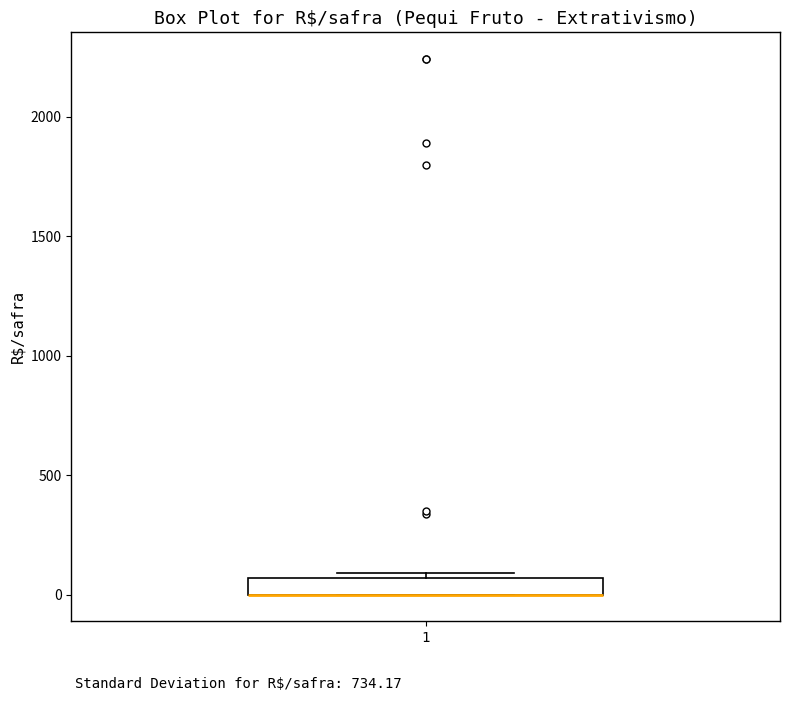

Where is the upper edge of the box at x = 1 on the y-axis? The values are not printed on the chart, so give them approximately, as read against the axis.

50